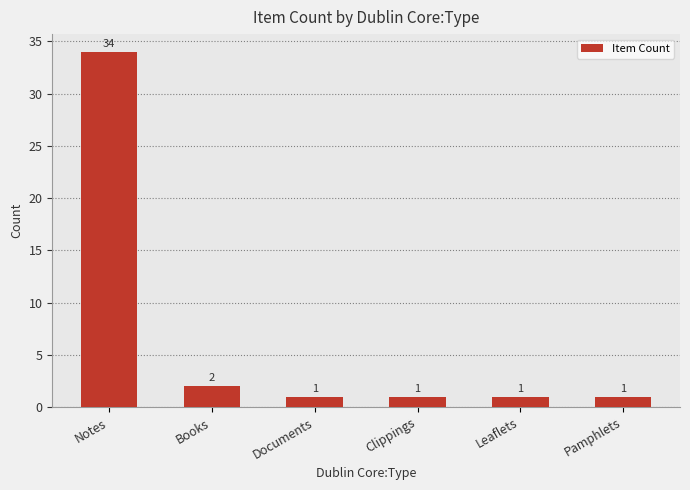

At which category does the chart reach its peak across all series?

Notes